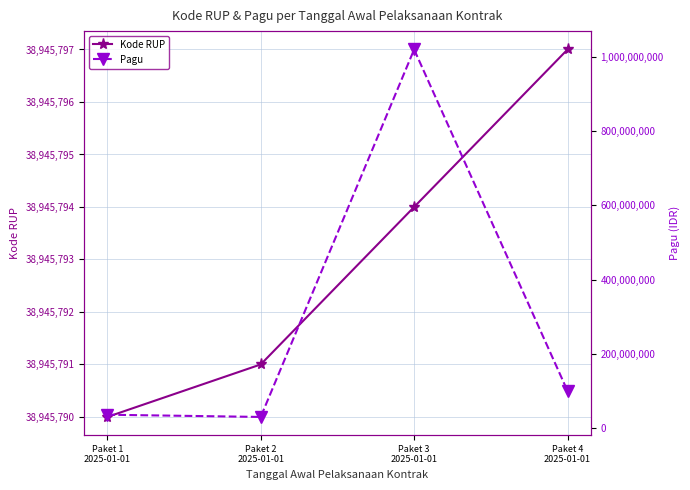

What is the maximum value shown in the chart?

1020000000